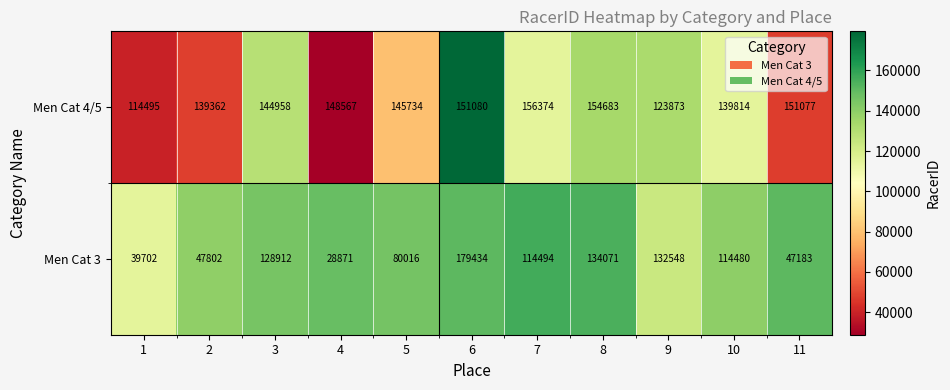

Which series has the largest range (max minus min)?

Men Cat 3